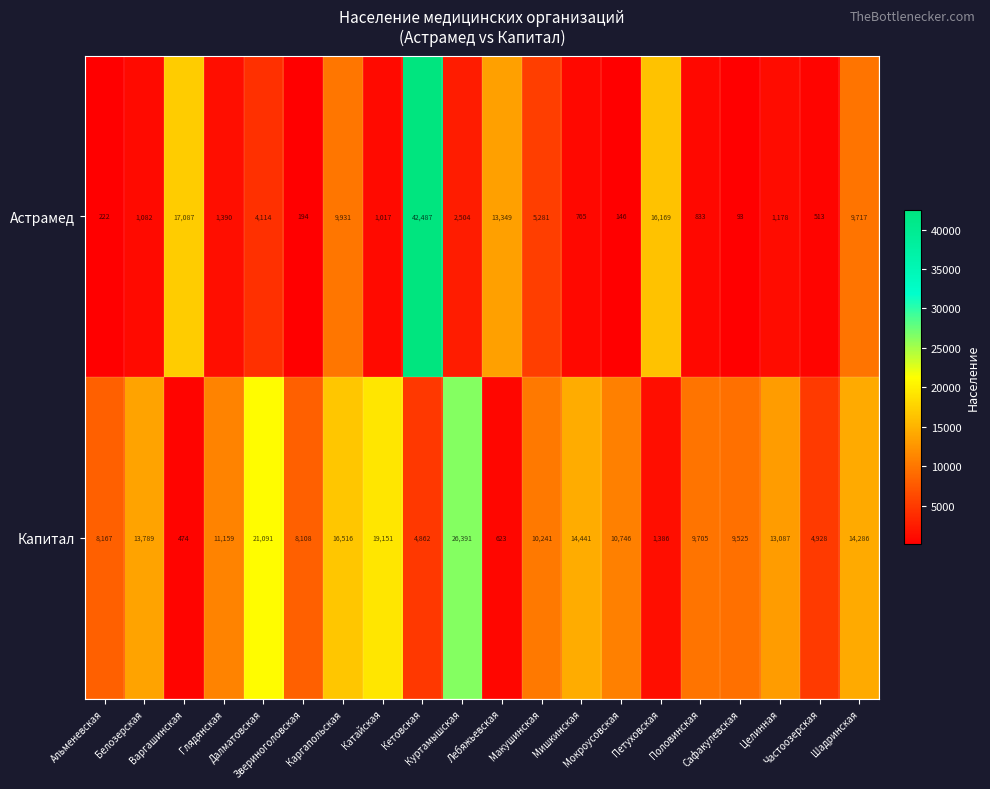

What is the average value of the Астрамед series?

6404